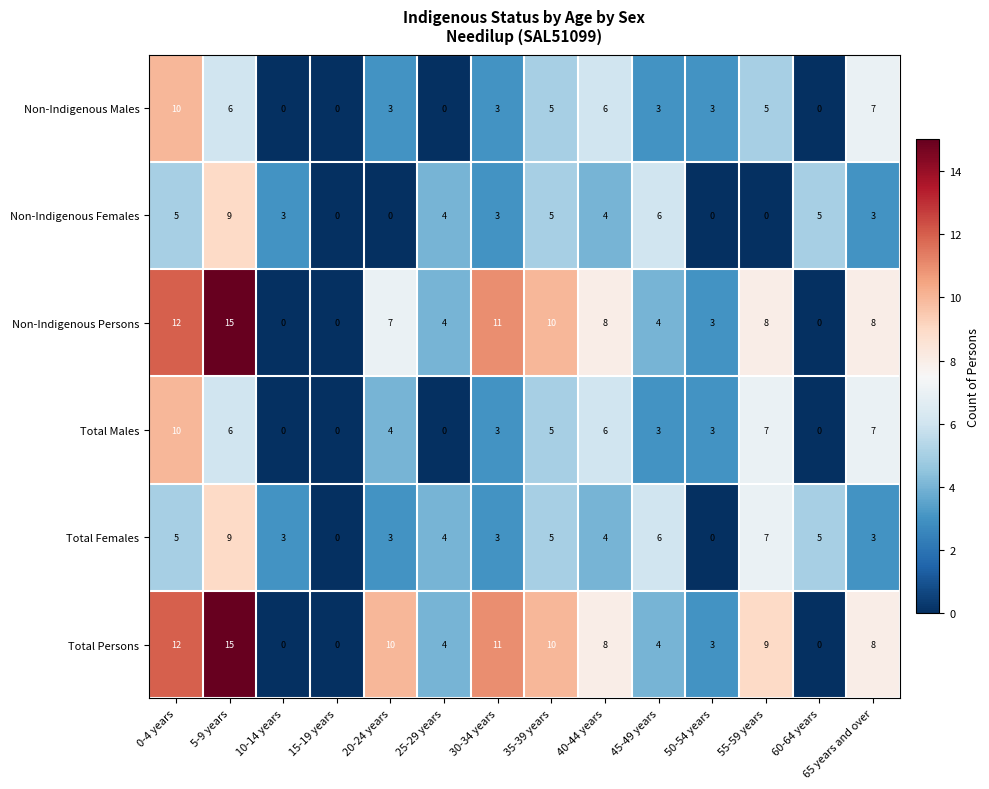

What is the sum of all Total Males values?

54